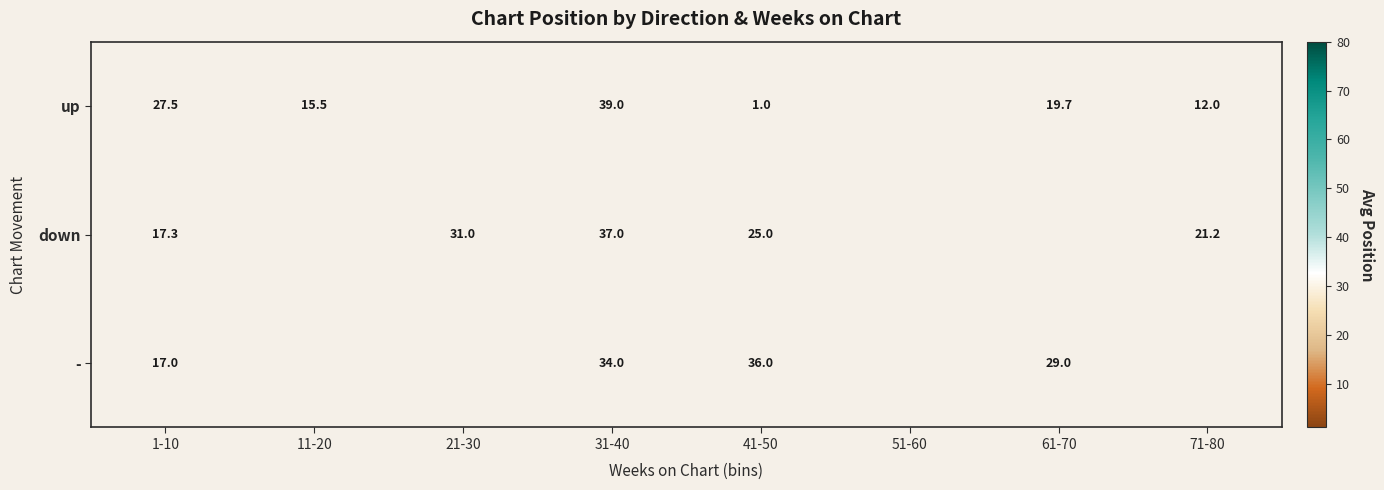

What is the greatest value displayed?

39.0